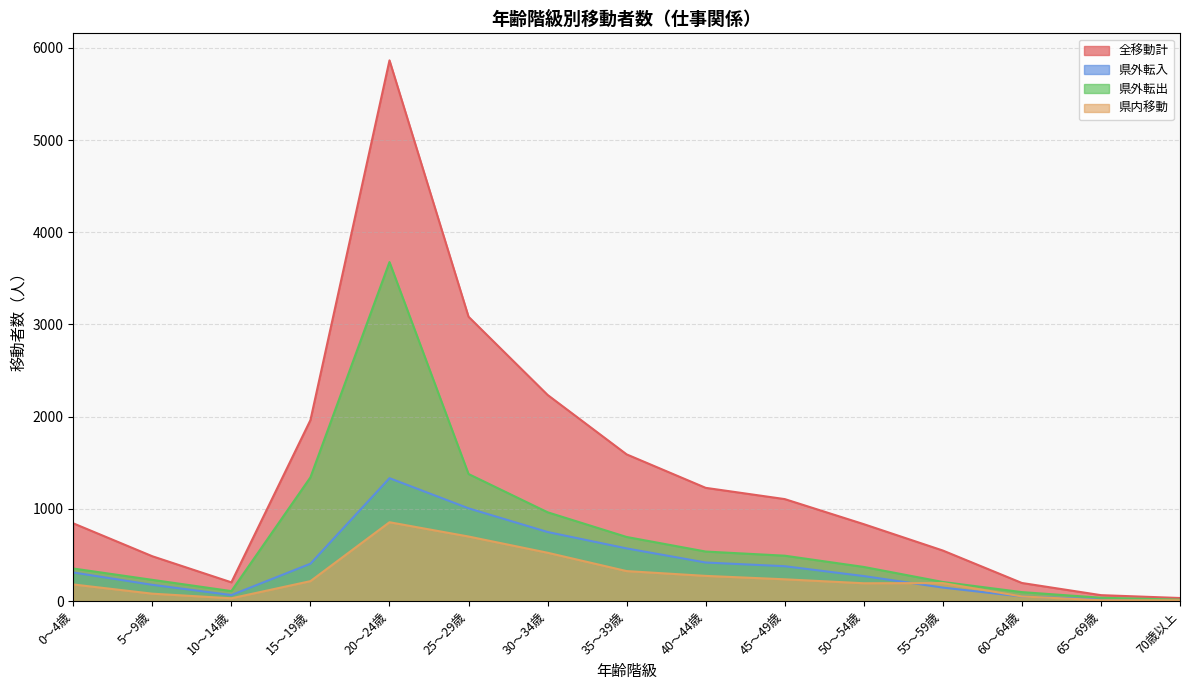

List the series in order of their peak value, lowest first.

県内移動, 県外転入, 県外転出, 全移動計